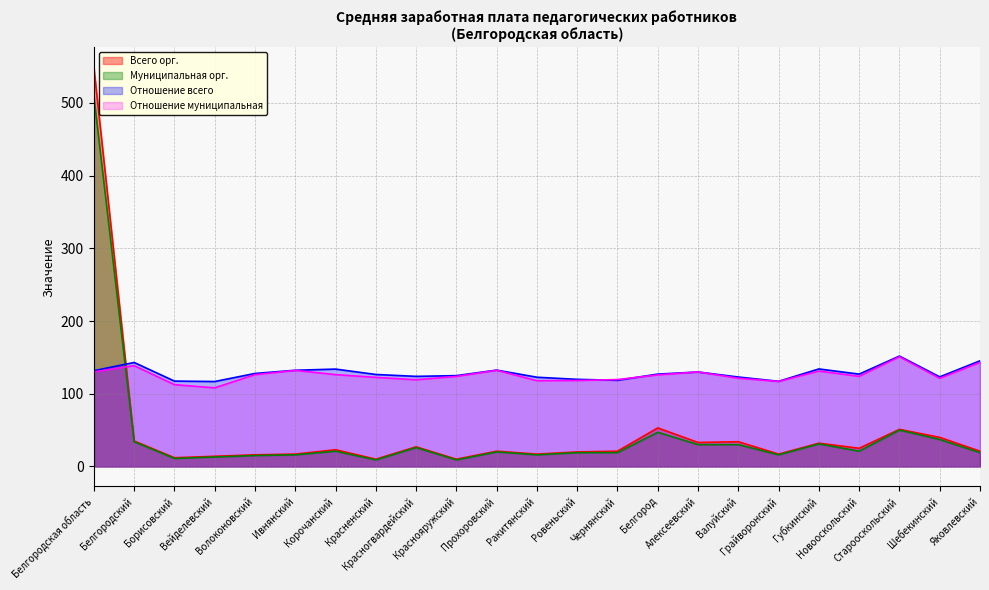

How many interior local valleys does the Муниципальная орг. series have?

6